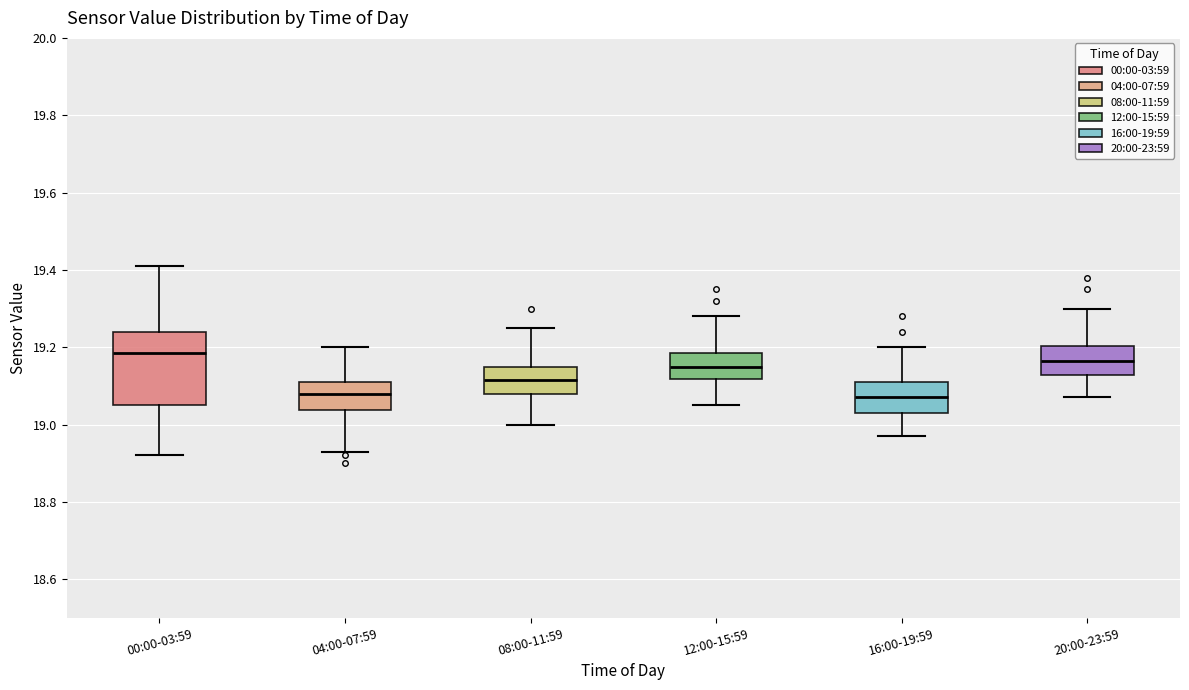

Where is the upper edge of the box for 16:00-19:59 on the y-axis? The values are not printed on the chart, so give them approximately, as read against the axis.

19.12